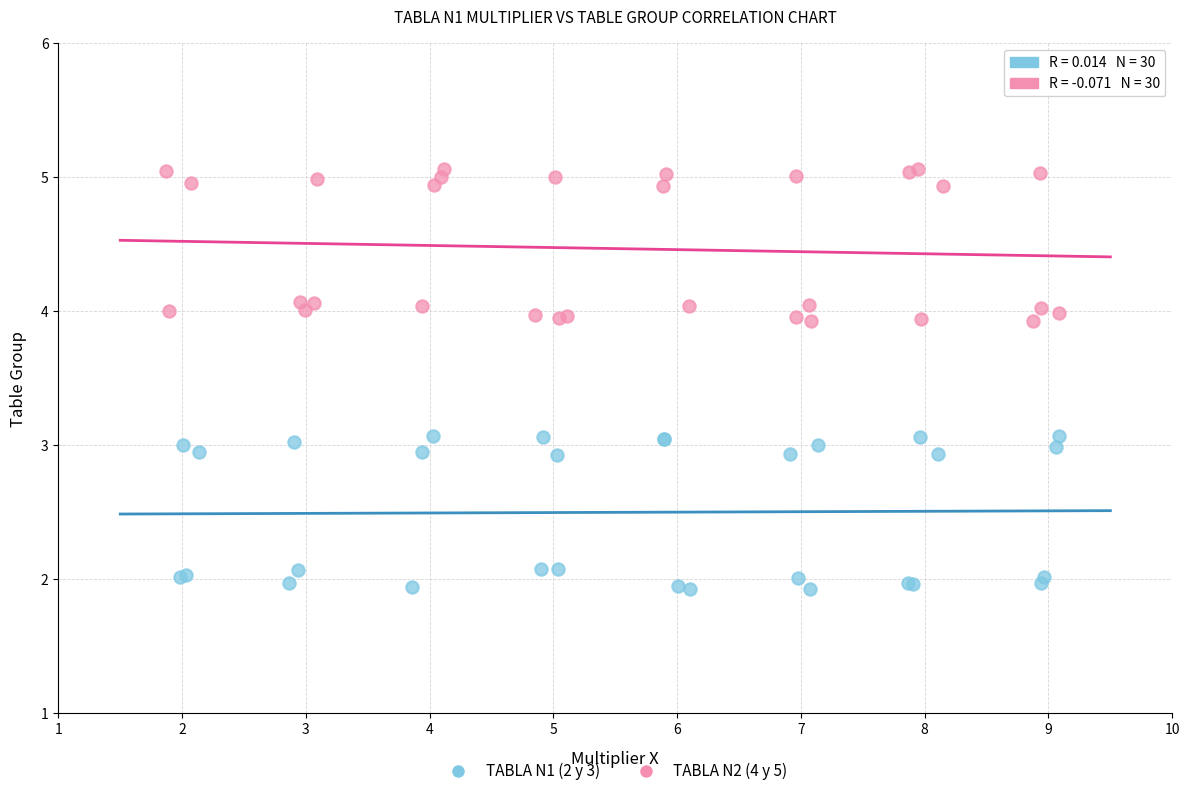

Which series reaches the minimum Y coordinate?

TABLA N1 (2 y 3)